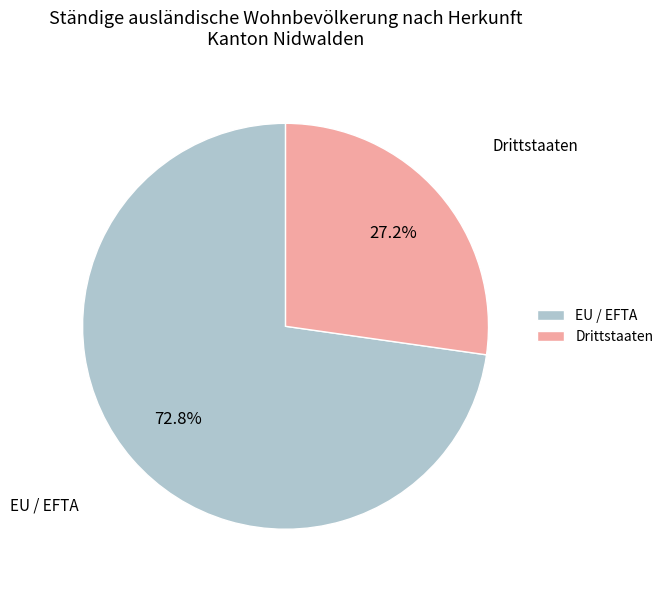

To the nearest percent, what is the difference between the largest and smallest slice percentages?

46%